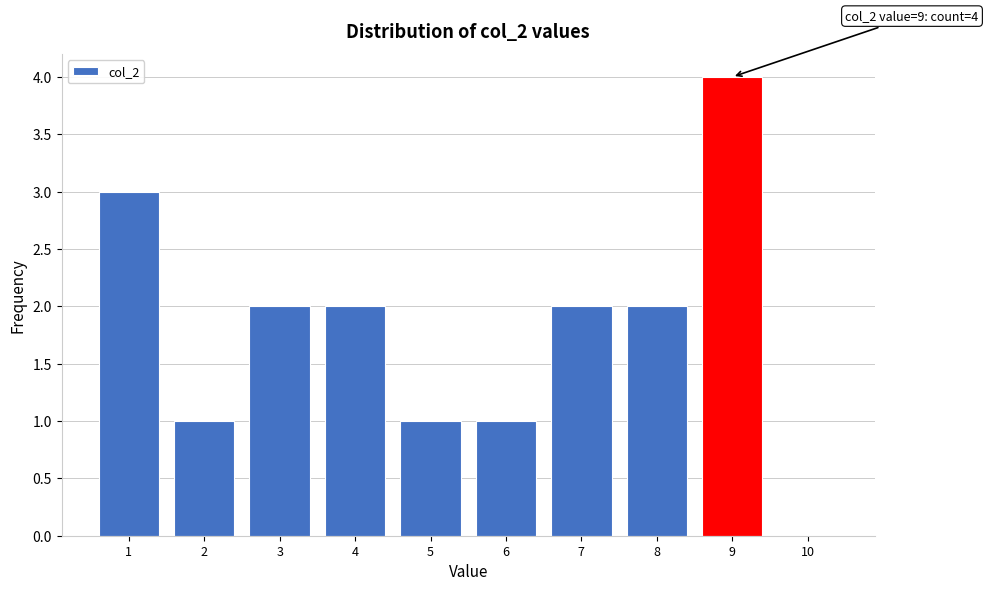

Over which range of the x-axis is the bar tallest?

8.5 to 9.5